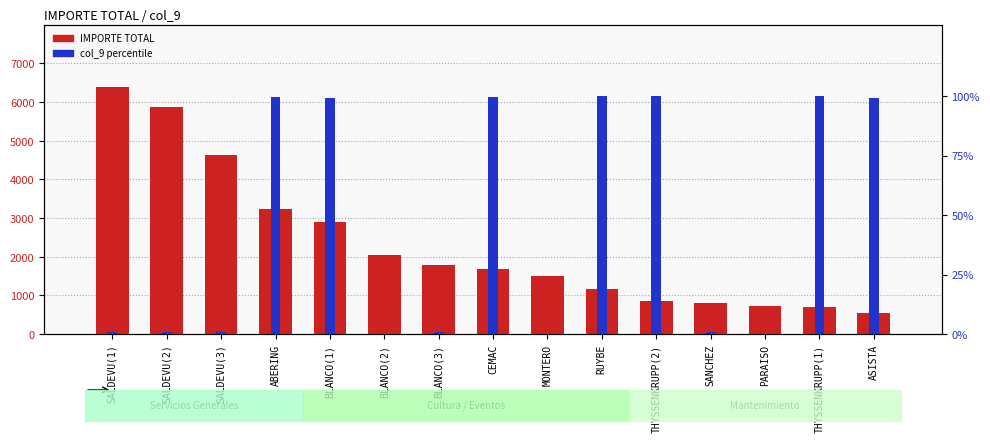

Where is col_9 (percentile) nearest to the value 50?

SALDEVU(2)